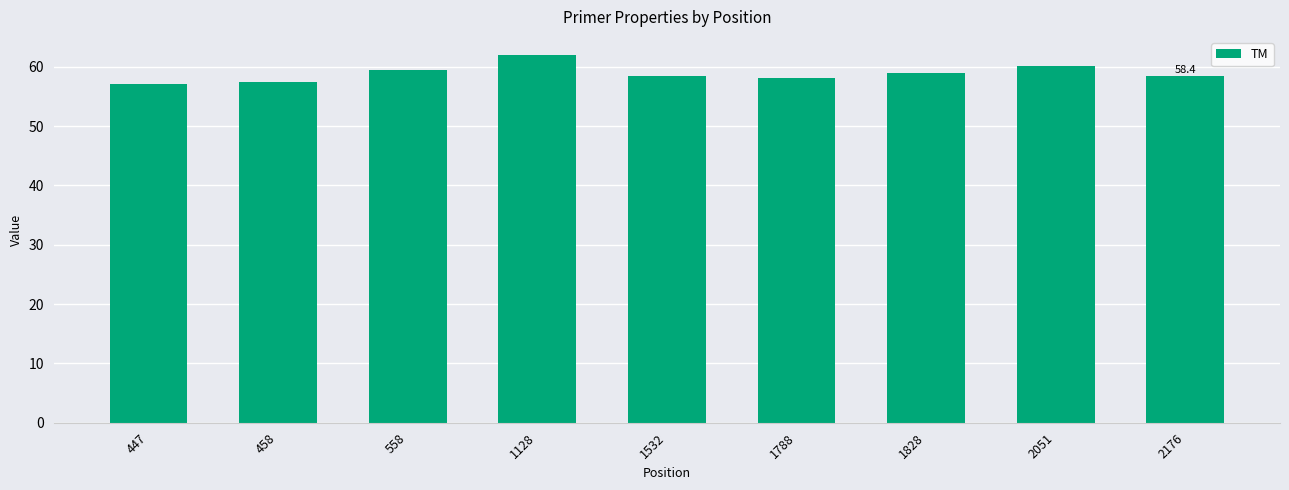

What is the average value?

58.9